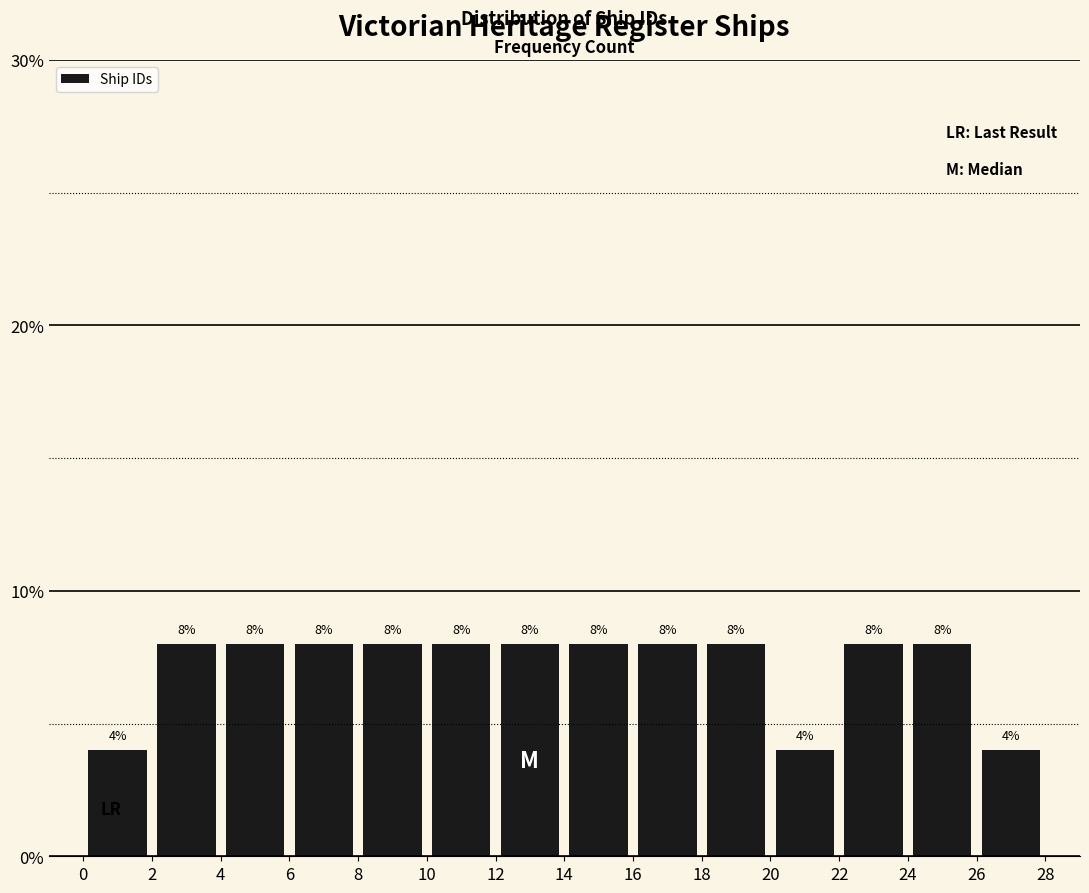

Reading left to right, list every bar in this chart as the range it spans on the x-axis followed by its height.

0 to 2: 4
2 to 4: 8
4 to 6: 8
6 to 8: 8
8 to 10: 8
10 to 12: 8
12 to 14: 8
14 to 16: 8
16 to 18: 8
18 to 20: 8
20 to 22: 4
22 to 24: 8
24 to 26: 8
26 to 28: 4